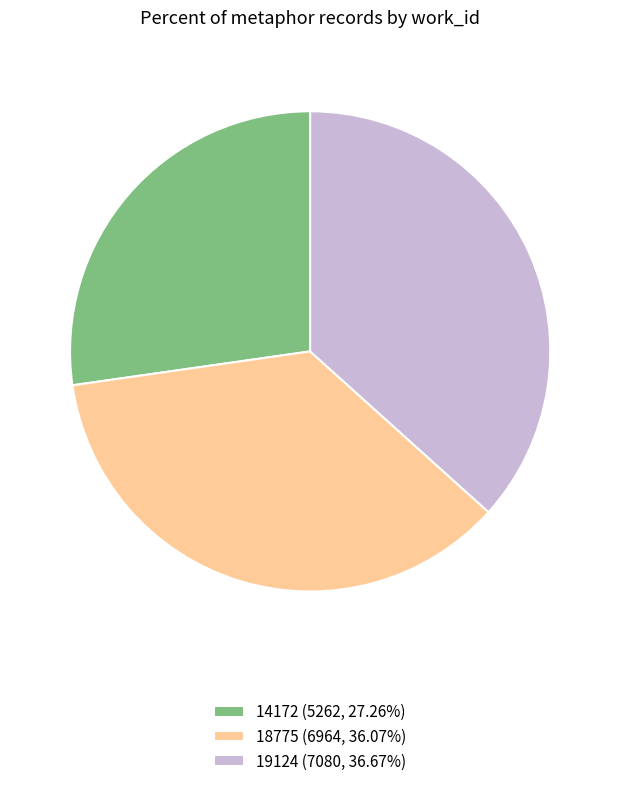

Approximately how many times larger is the value at 19124 (7080, 36.67%) compared to 18775 (6964, 36.07%)?

1.0